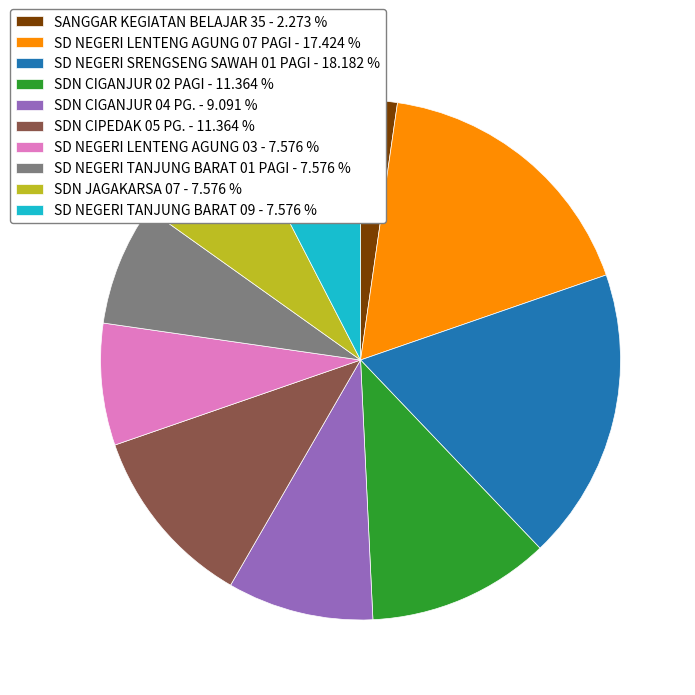

What is the ratio of the value at SDN CIGANJUR 02 PAGI - 11.364 % to the value at SD NEGERI LENTENG AGUNG 03 - 7.576 %?

1.5